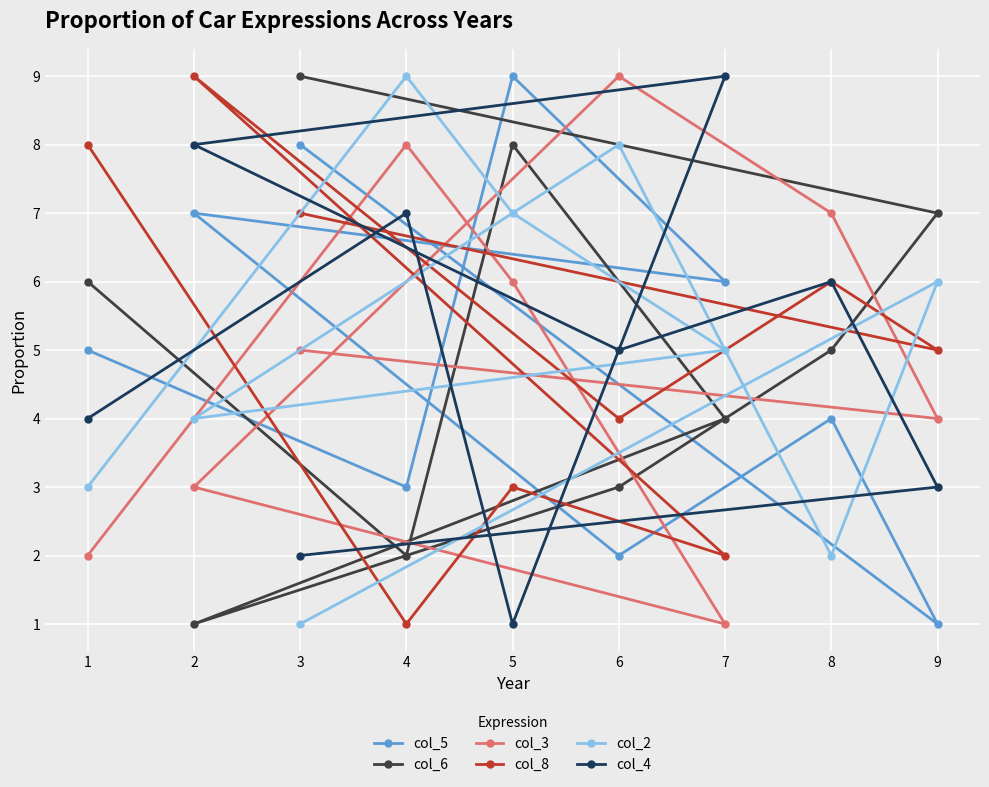

Reading left to right, transcribe all the data shown in this chart.

col_5: 1=5	2=7	3=8	4=3	5=9	6=2	7=6	8=4	9=1
col_6: 1=6	2=1	3=9	4=2	5=8	6=3	7=4	8=5	9=7
col_3: 1=2	2=3	3=5	4=8	5=6	6=9	7=1	8=7	9=4
col_8: 1=8	2=9	3=7	4=1	5=3	6=4	7=2	8=6	9=5
col_2: 1=3	2=4	3=1	4=9	5=7	6=8	7=5	8=2	9=6
col_4: 1=4	2=8	3=2	4=7	5=1	6=5	7=9	8=6	9=3